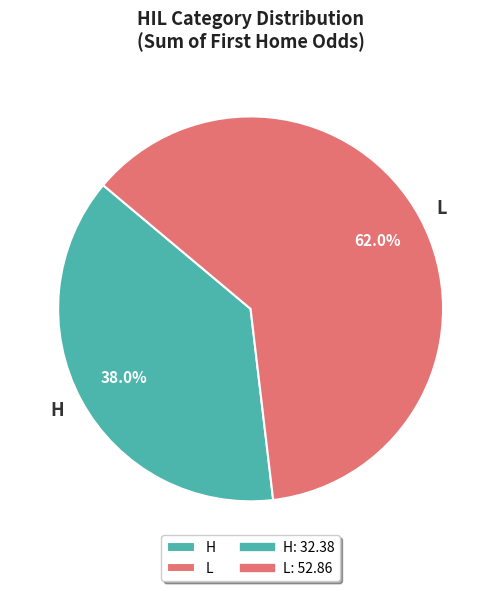

Does any single category account for the majority?

Yes